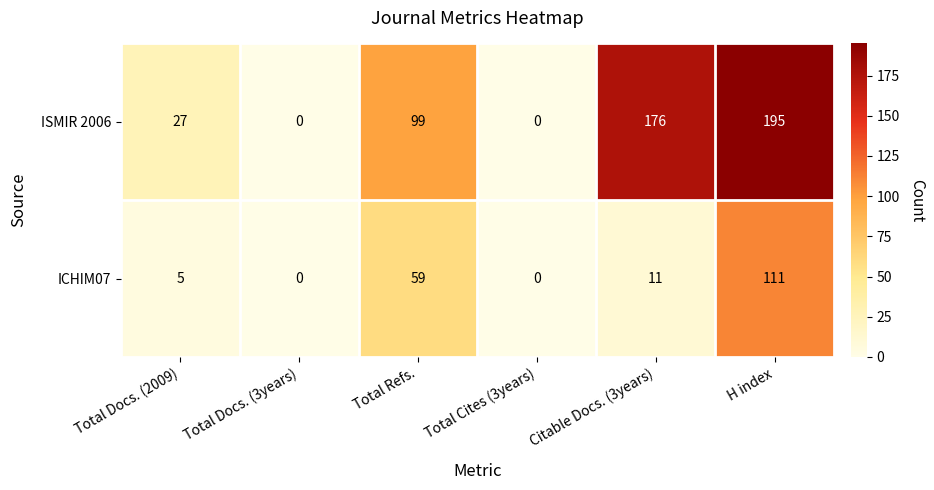

Reading right to left, list all the values displayed in this chart.

ISMIR 2006: H index=195	Citable Docs. (3years)=176	Total Cites (3years)=0	Total Refs.=99	Total Docs. (3years)=0	Total Docs. (2009)=27
ICHIM07: H index=111	Citable Docs. (3years)=11	Total Cites (3years)=0	Total Refs.=59	Total Docs. (3years)=0	Total Docs. (2009)=5